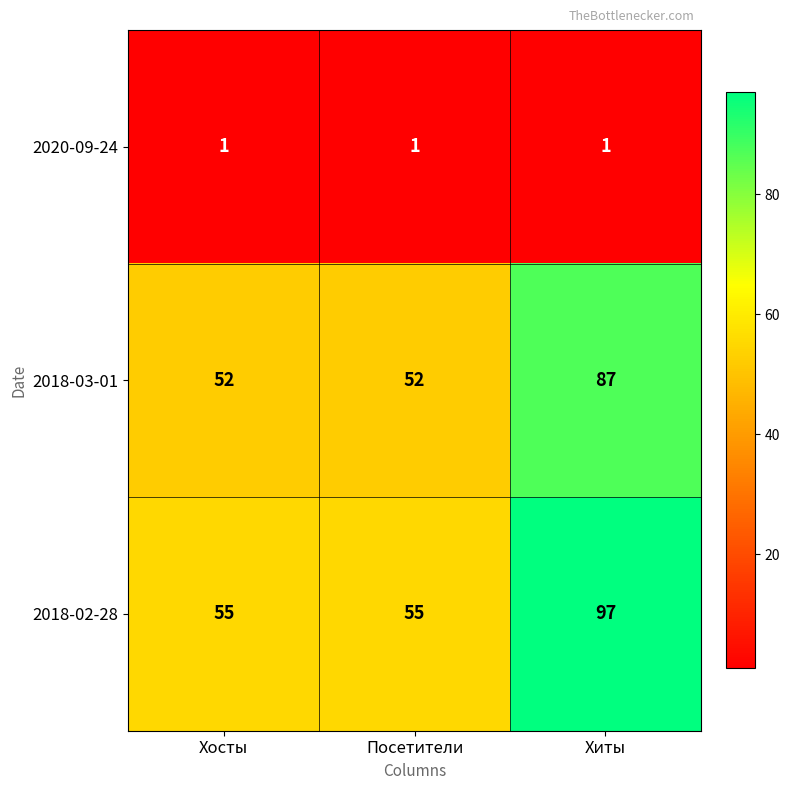

List the series in order of their peak value, highest first.

2018-02-28, 2018-03-01, 2020-09-24